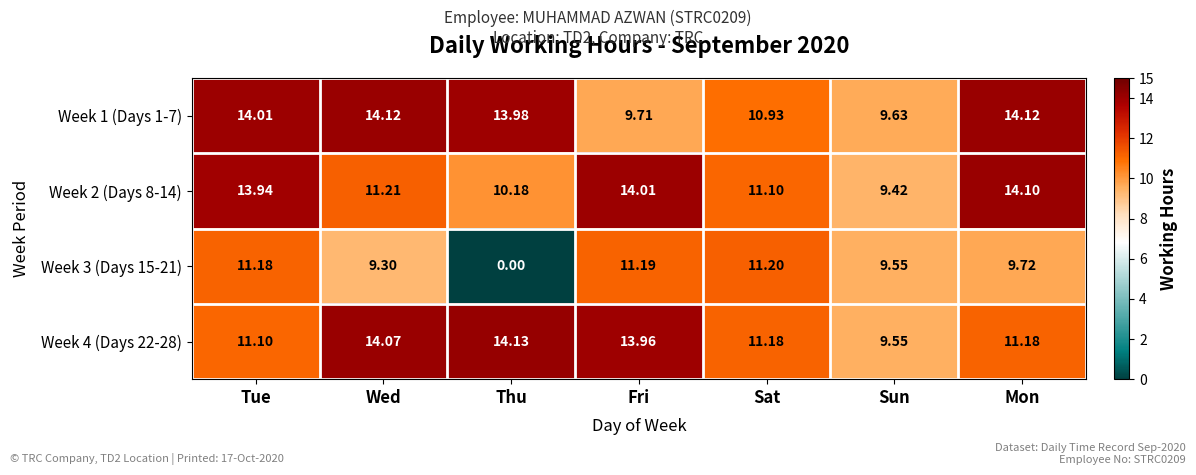

At which category is the sum across all series the highest?

Tue